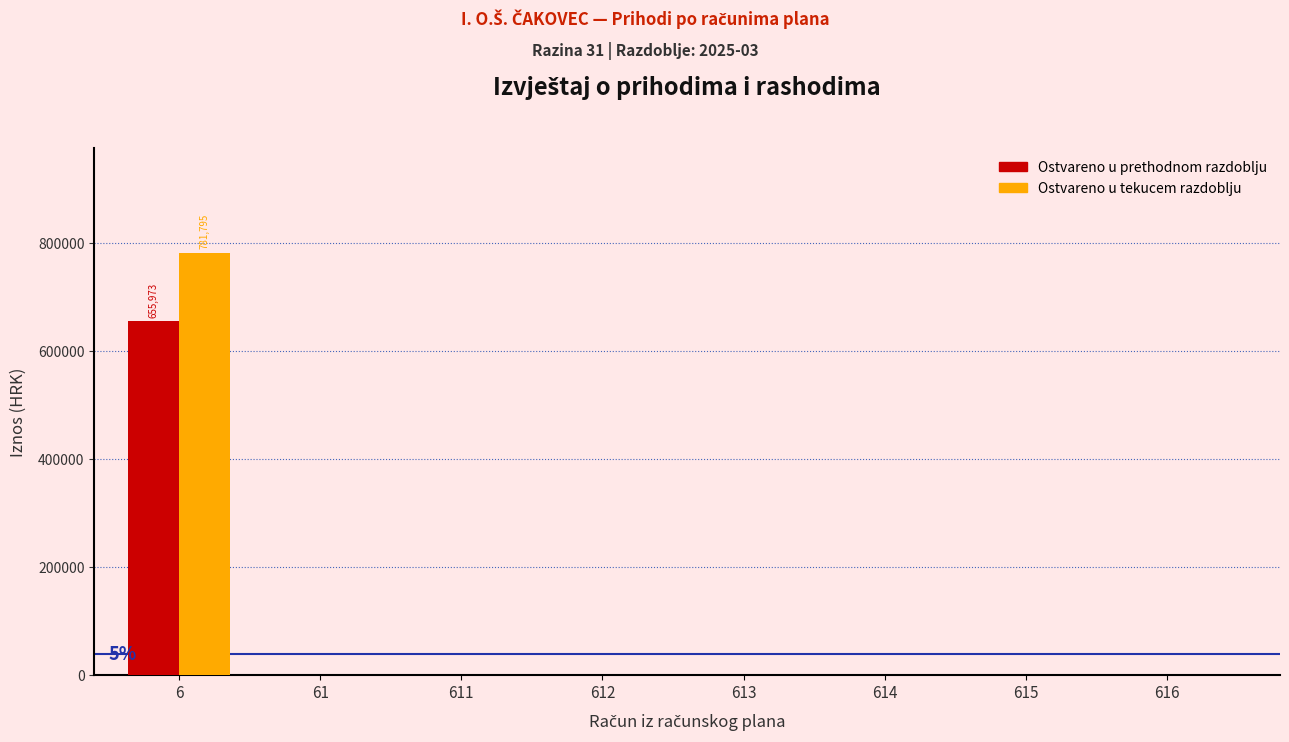

Reading right to left, what are all the values shown in this chart?

Ostvareno u prethodnom razdoblju: 616=0.0	615=0.0	614=0.0	613=0.0	612=0.0	611=0.0	61=0.0	6=655972.7
Ostvareno u tekucem razdoblju: 616=0.0	615=0.0	614=0.0	613=0.0	612=0.0	611=0.0	61=0.0	6=781795.2